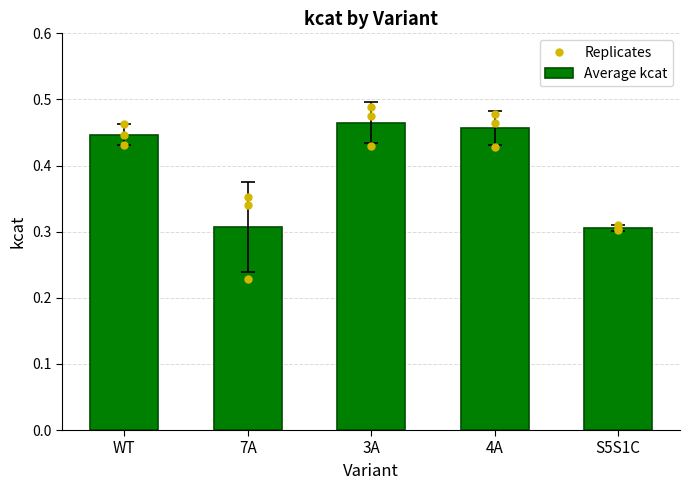

What is the sum of all values?

2.0